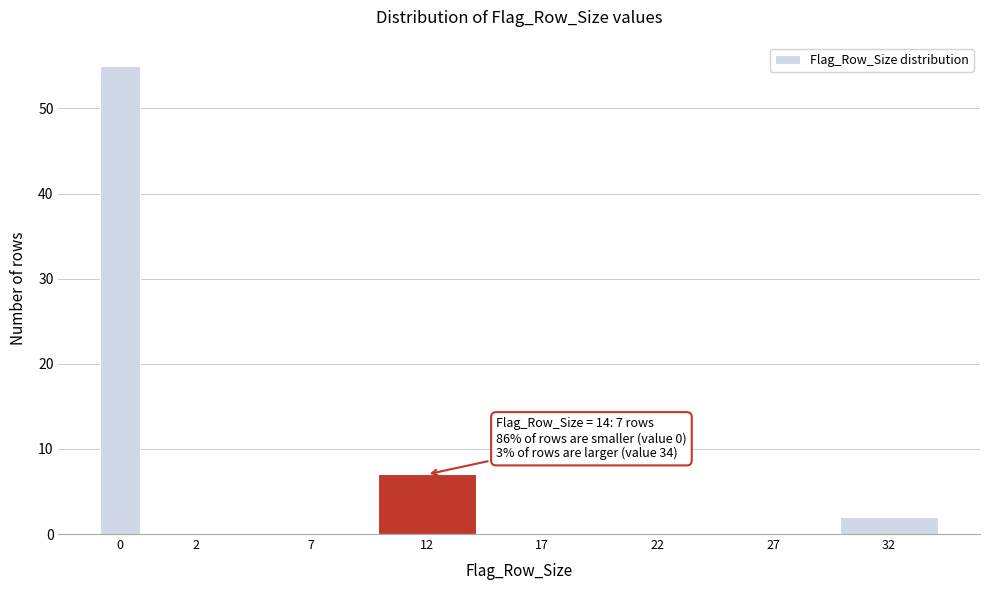

Reading right to left, list all the values displayed in this chart.

32=2	27=0	22=0	17=0	12=7	7=0	2=0	0=55